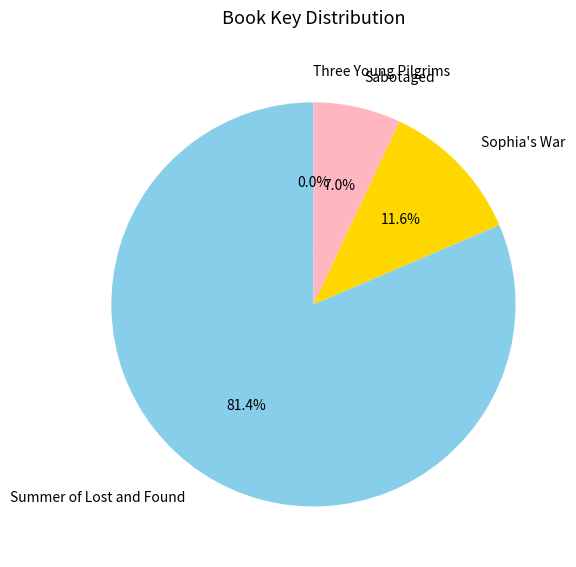

To the nearest percent, what portion does Sabotaged represent?

7%